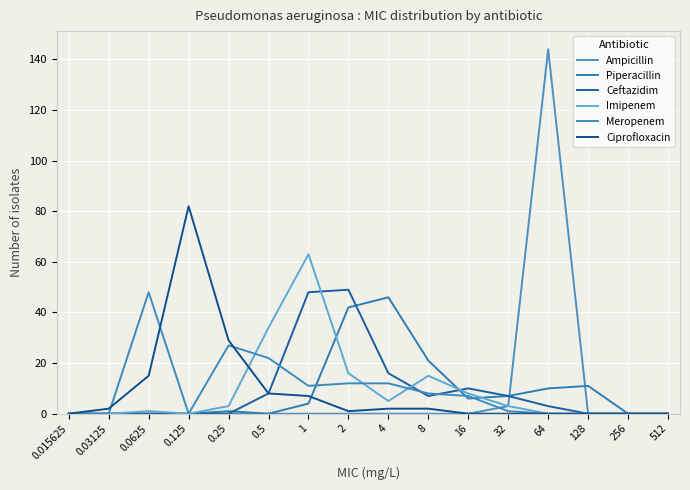

What is the maximum value shown in the chart?

144